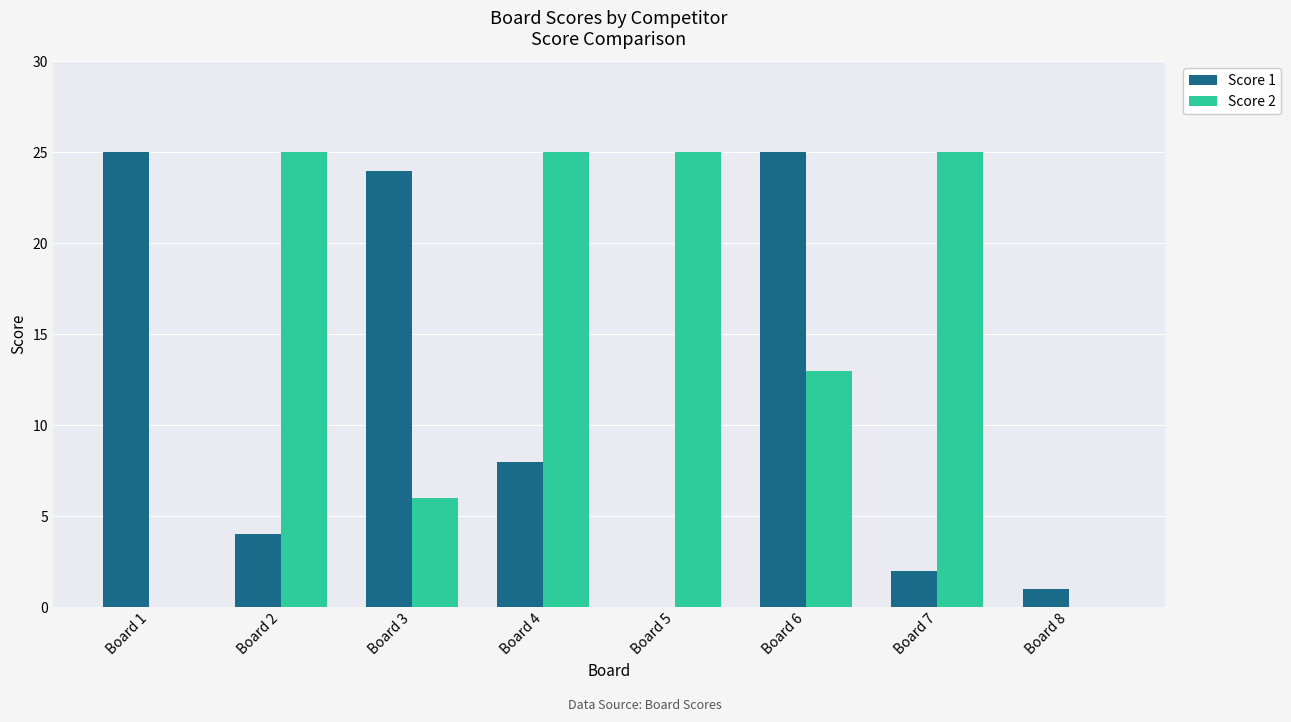

What are all the series names shown in the legend?

Score 1, Score 2